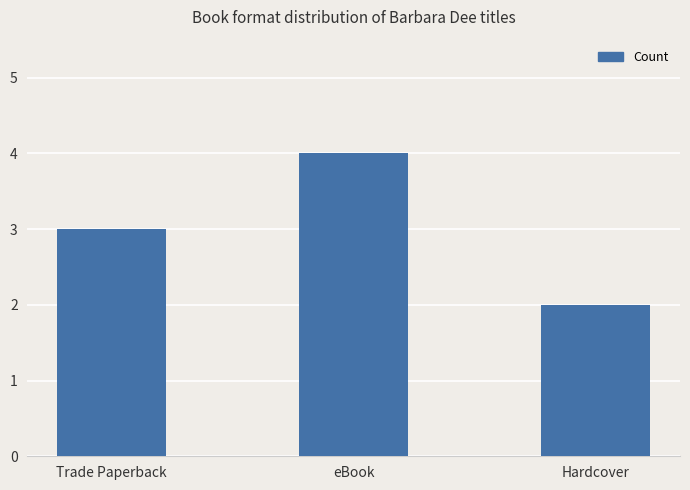

Approximately how many times larger is the value at Hardcover compared to eBook?

0.5